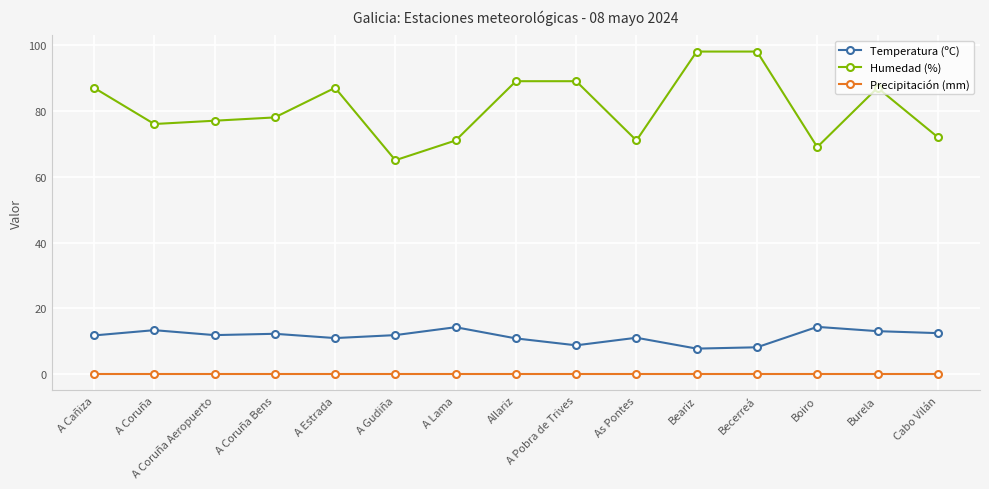

How many lines are shown in the chart?

3